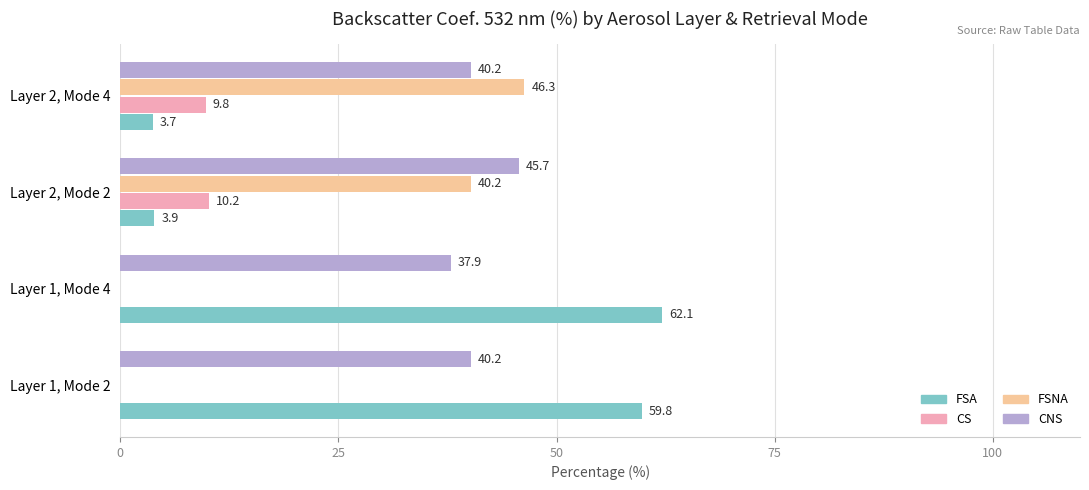

Which series has the largest total across all categories?

CNS